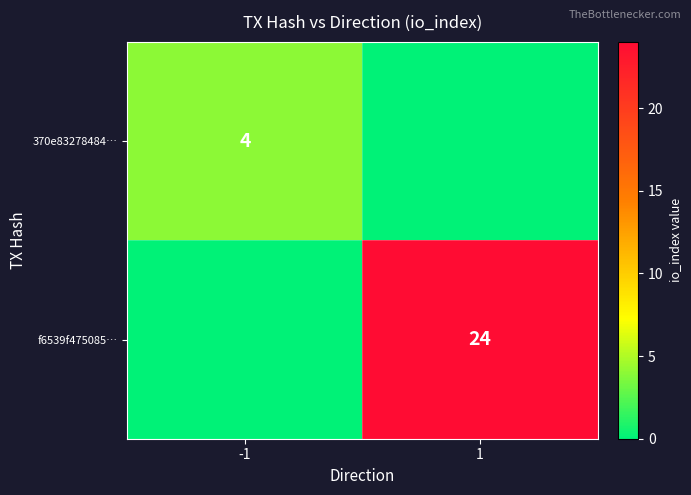

The value of f6539f475085… at 1 is 13. True or false?

False